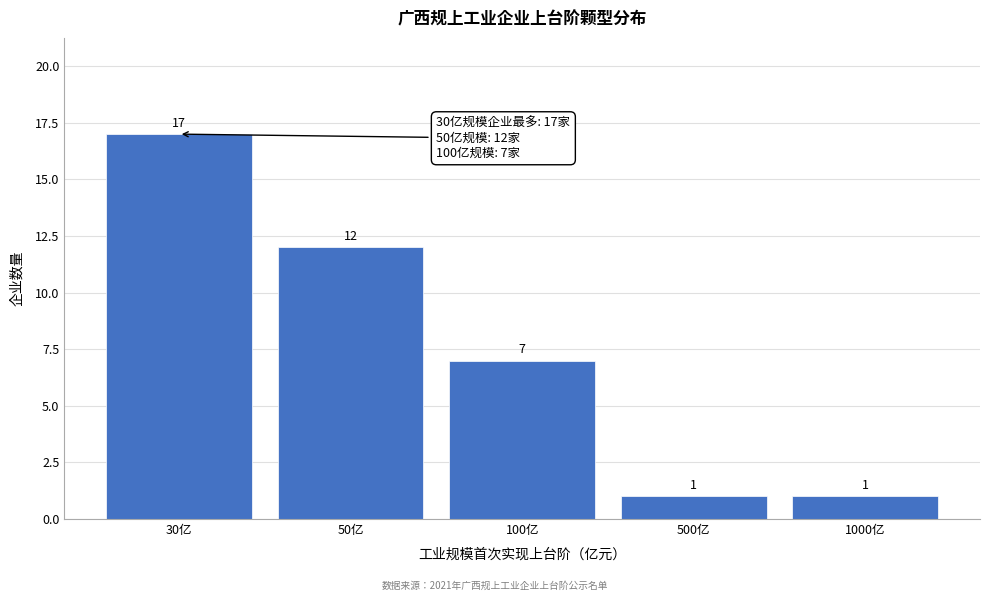

Reading right to left, list all the values displayed in this chart.

1000亿=1	500亿=1	100亿=7	50亿=12	30亿=17